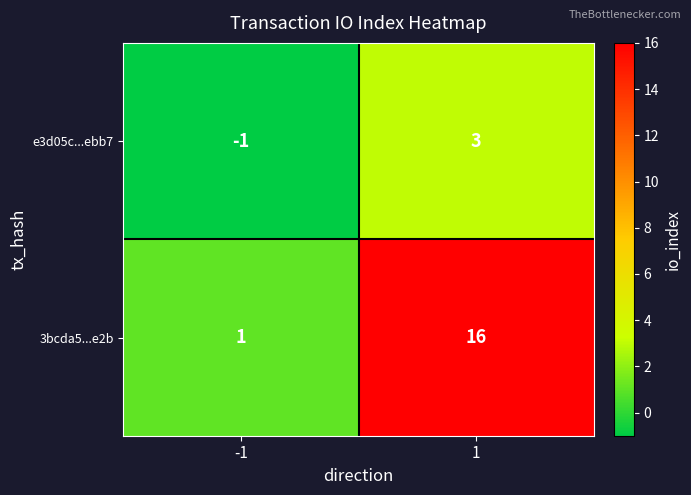

List the series in order of their overall mean, lowest first.

e3d05c...ebb7, 3bcda5...e2b